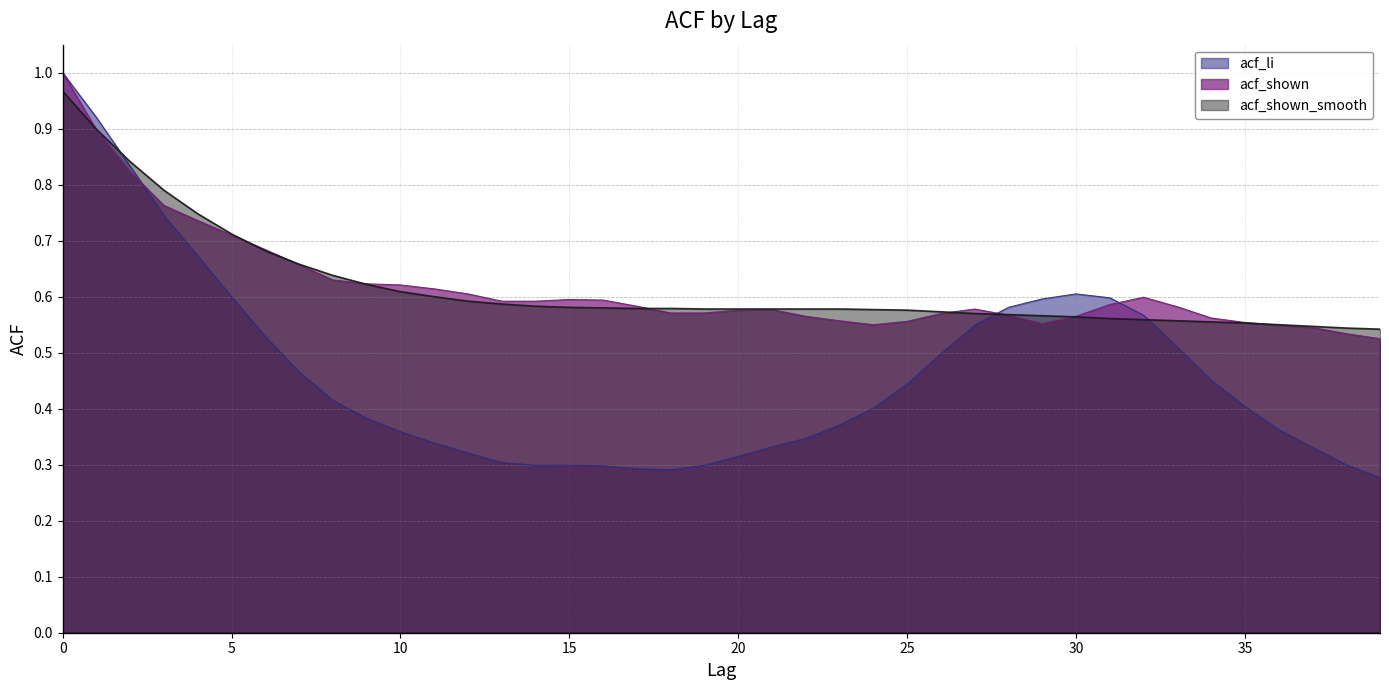

Where is acf_shown nearest to the value 0?

39